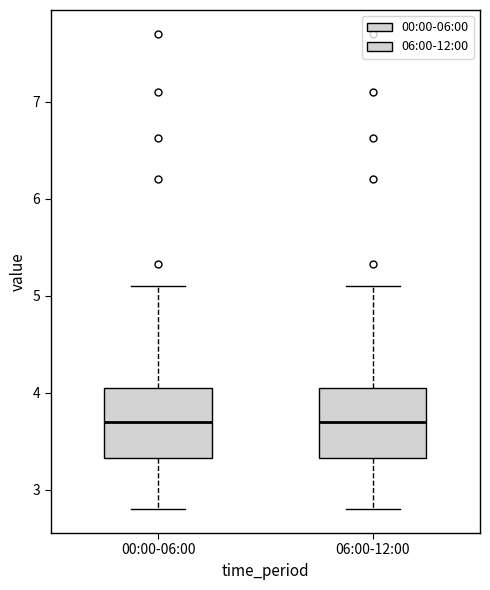

Reading left to right, read every box against the y-axis: the position of its median line, the range the box covers, and the ends of its whiskers. The values are not printed on the chart, so give them approximately, as read against the axis.

00:00-06:00: median 3.7, box 3.3 to 4.0, whiskers 2.8 to 5.1
06:00-12:00: median 3.7, box 3.3 to 4.0, whiskers 2.8 to 5.1